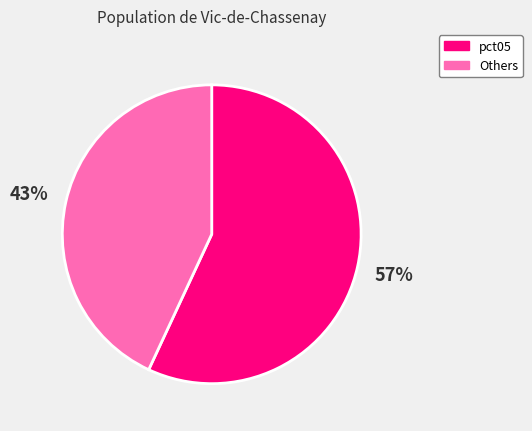

Is there a majority slice in this chart?

Yes